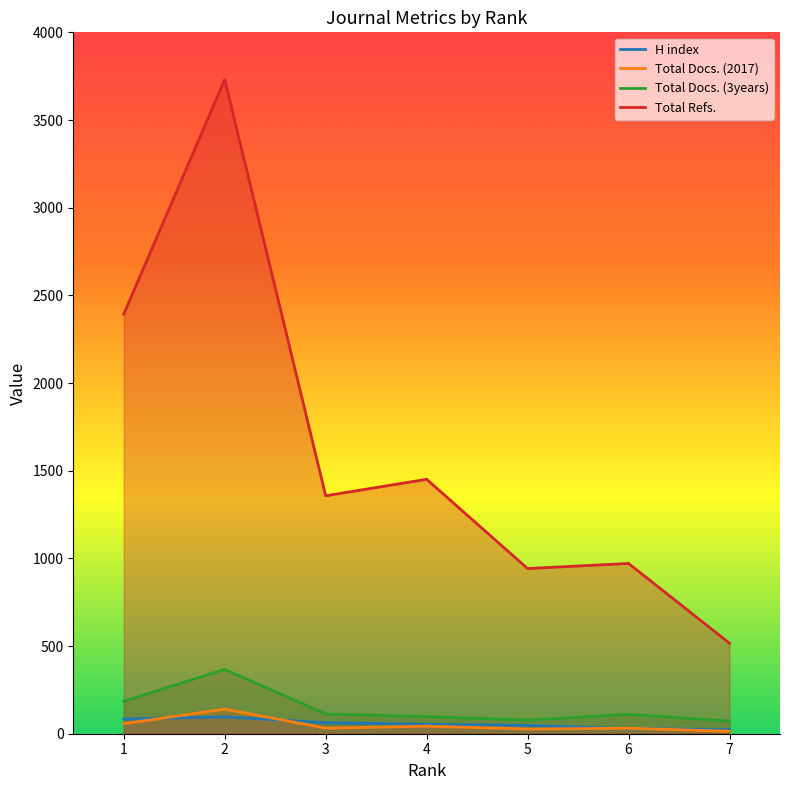

Reading right to left, transcribe all the data shown in this chart.

H index: 1=84	2=96	3=63	4=54	5=47	6=29	7=23
Total Docs. (2017): 1=57	2=140	3=32	4=43	5=27	6=31	7=14
Total Docs. (3years): 1=185	2=367	3=113	4=97	5=78	6=110	7=72
Total Refs.: 1=2393	2=3731	3=1357	4=1451	5=942	6=971	7=516